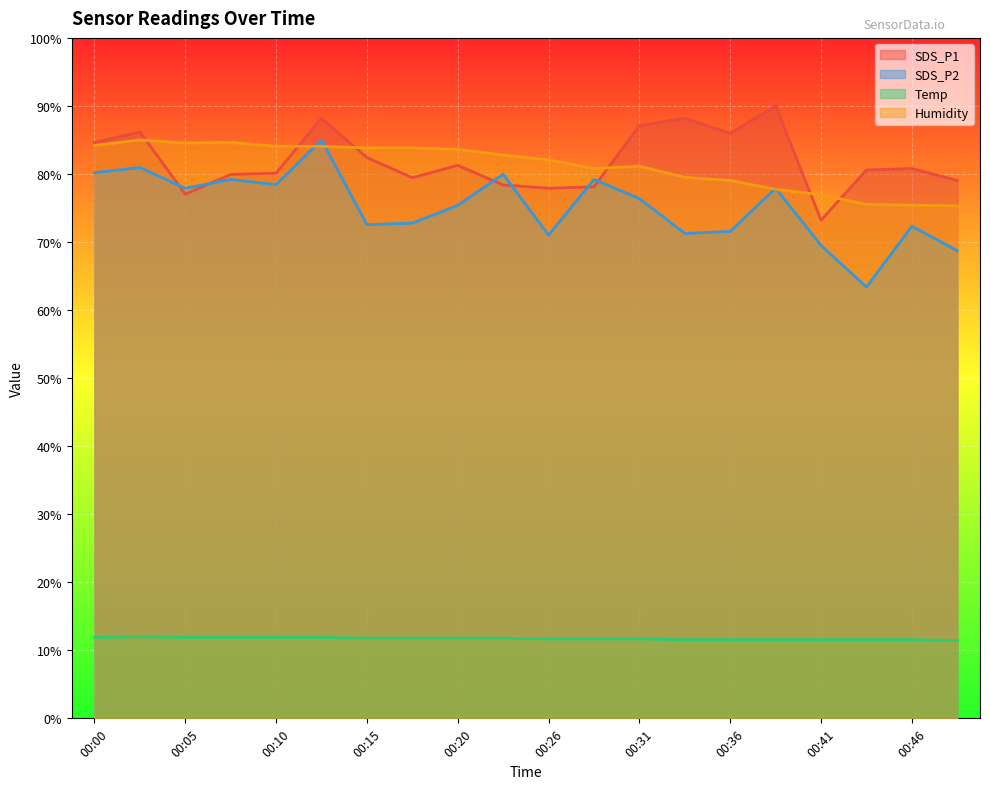

What is the difference between the SDS_P2 values at 00:33 and 00:36?

0.3